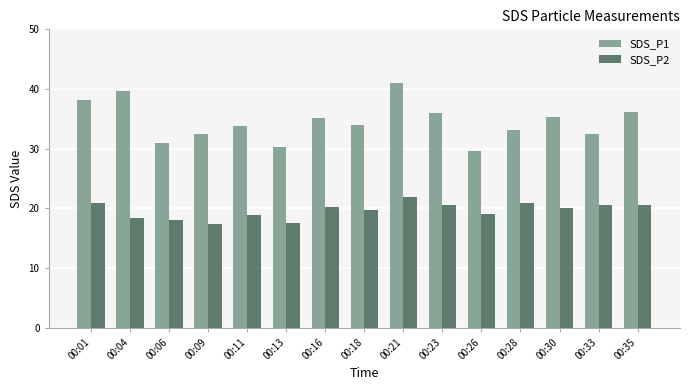

What is the value of the SDS_P1 bar at the 4th from the left?

32.5